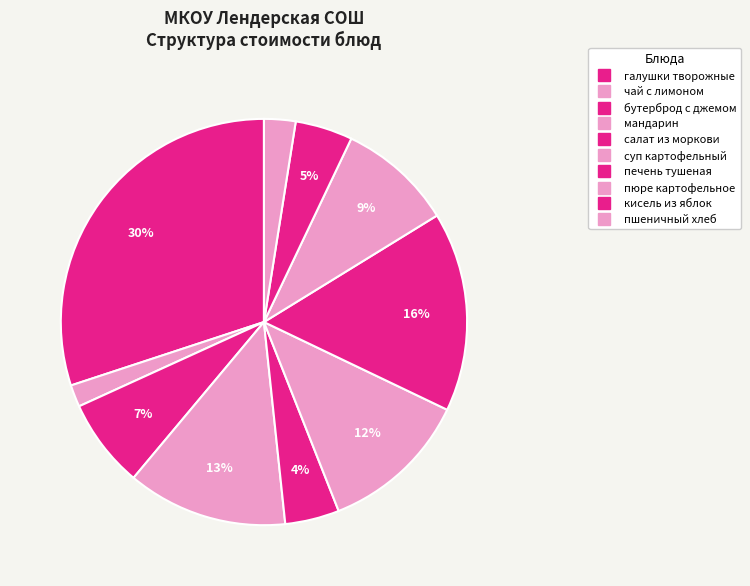

Count the number of slices in the pie.

10